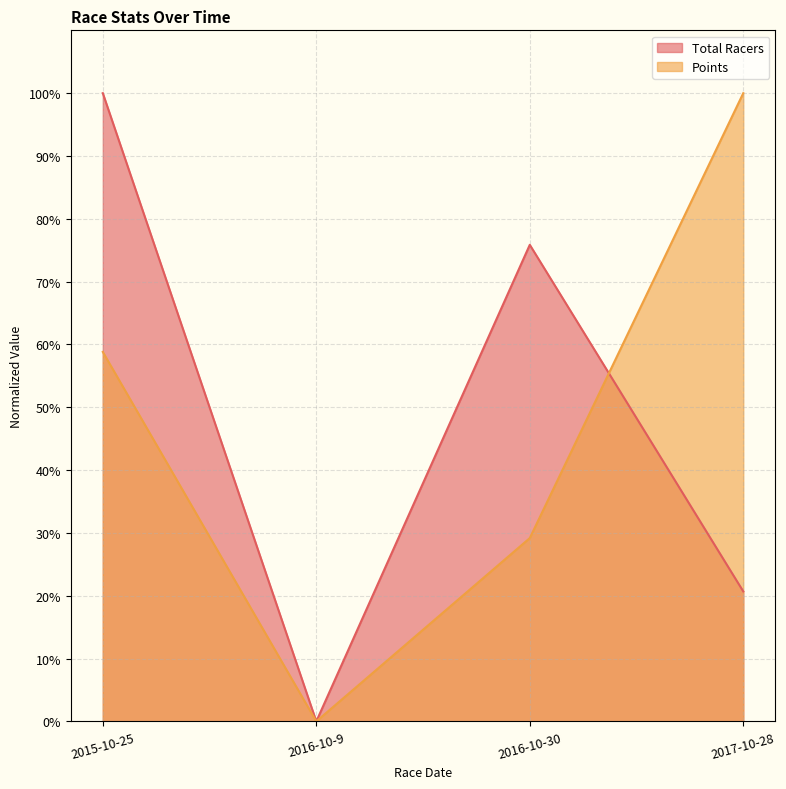

True or false: Points has a value of 58.8 at 2015-10-25.

True